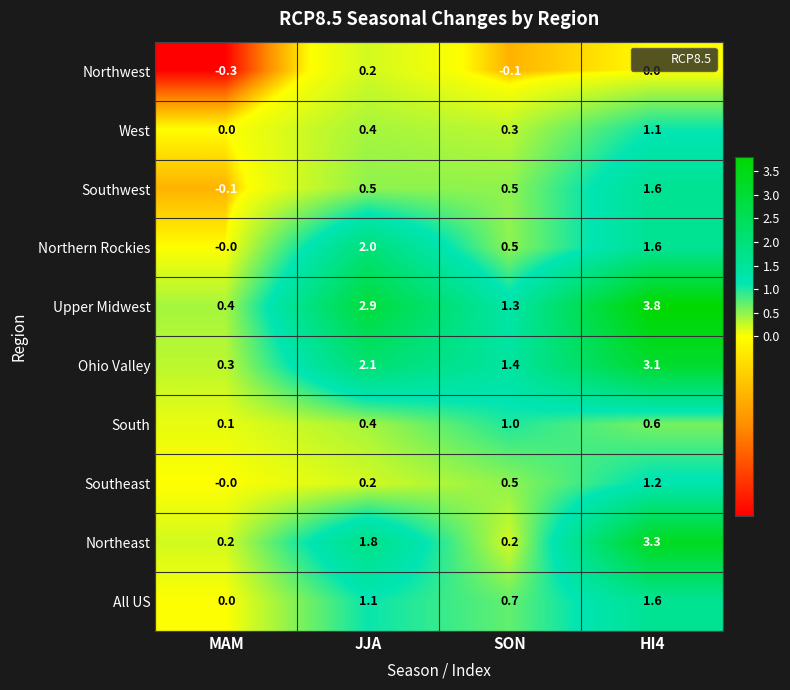

What is the smallest value displayed?

-0.3